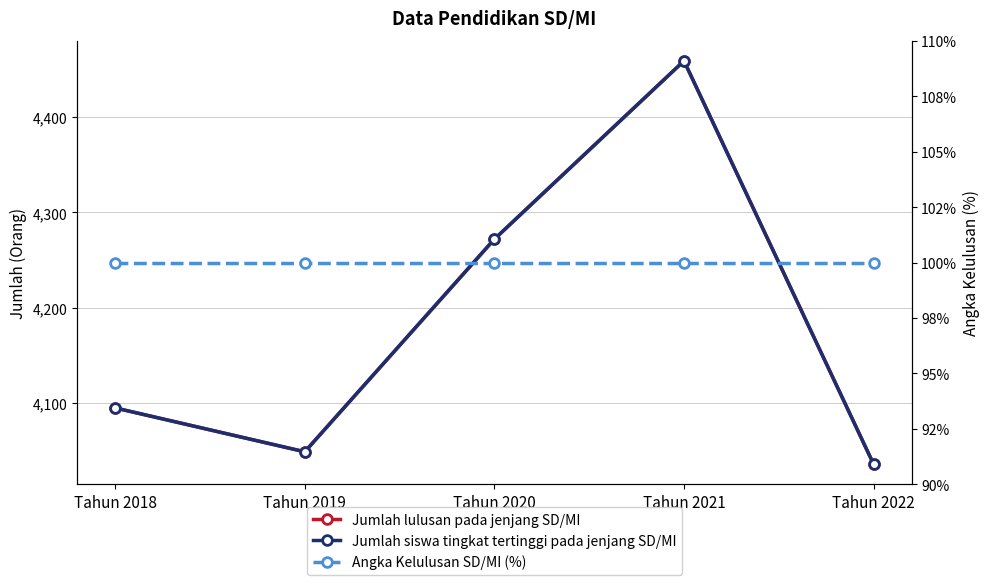

How many data points in Jumlah lulusan pada jenjang SD/MI are less than 4095?

2